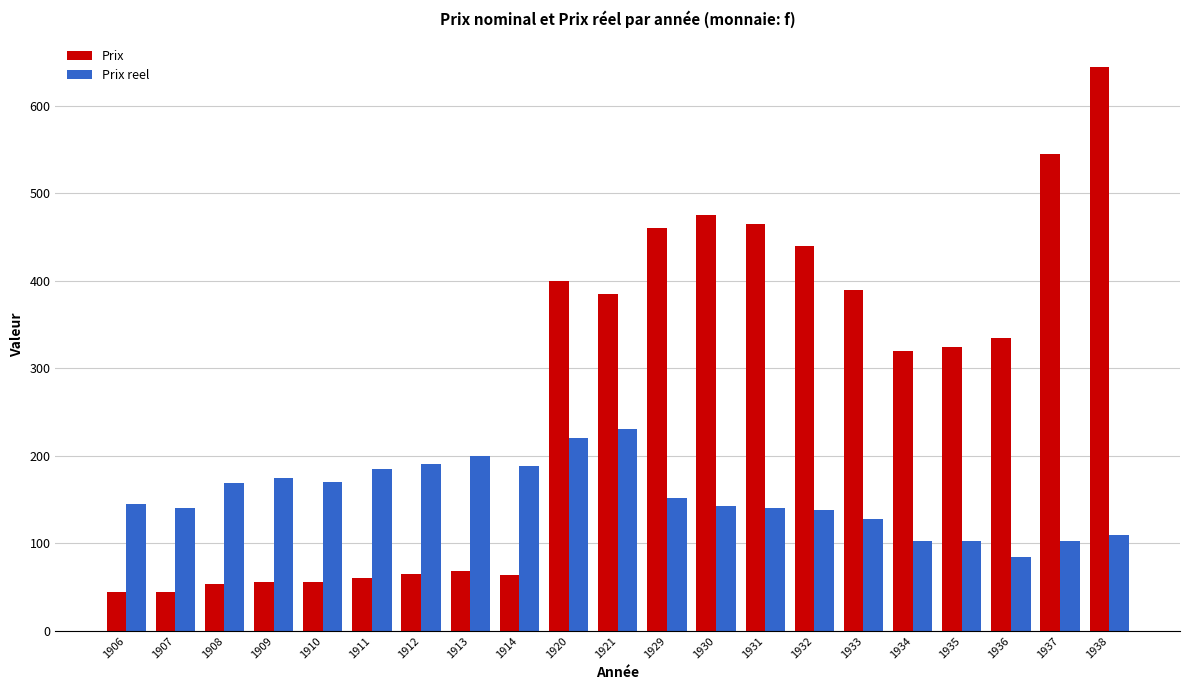

What is the sum of the Prix values at 1911 and 1932?

501.0